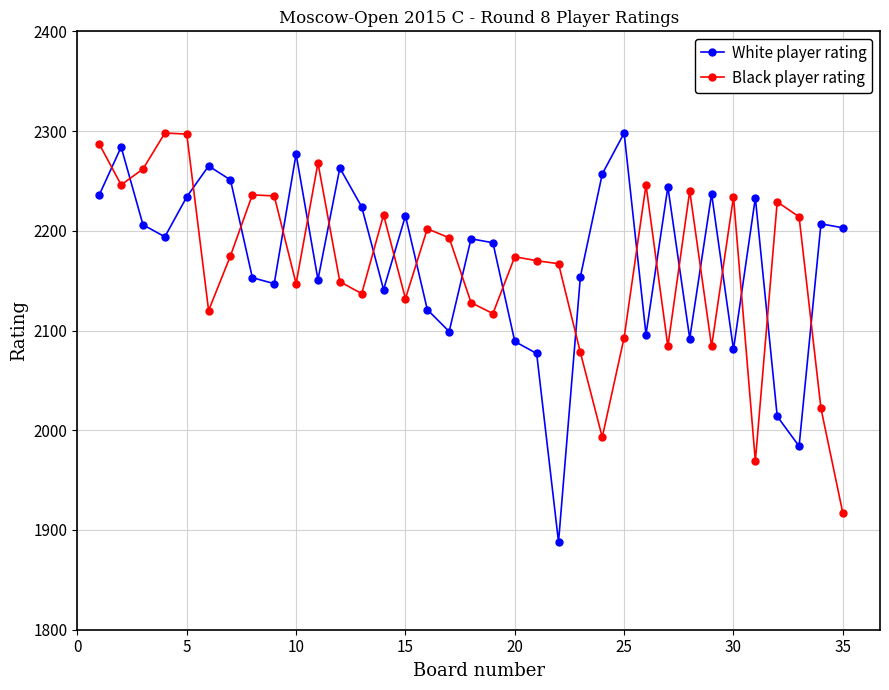

What is the maximum value shown in the chart?

2298